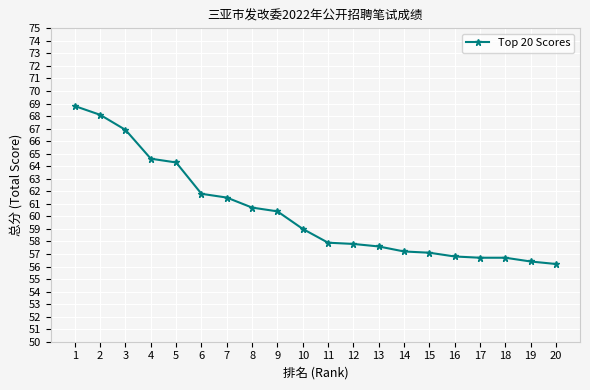

What is the greatest value displayed?

68.8